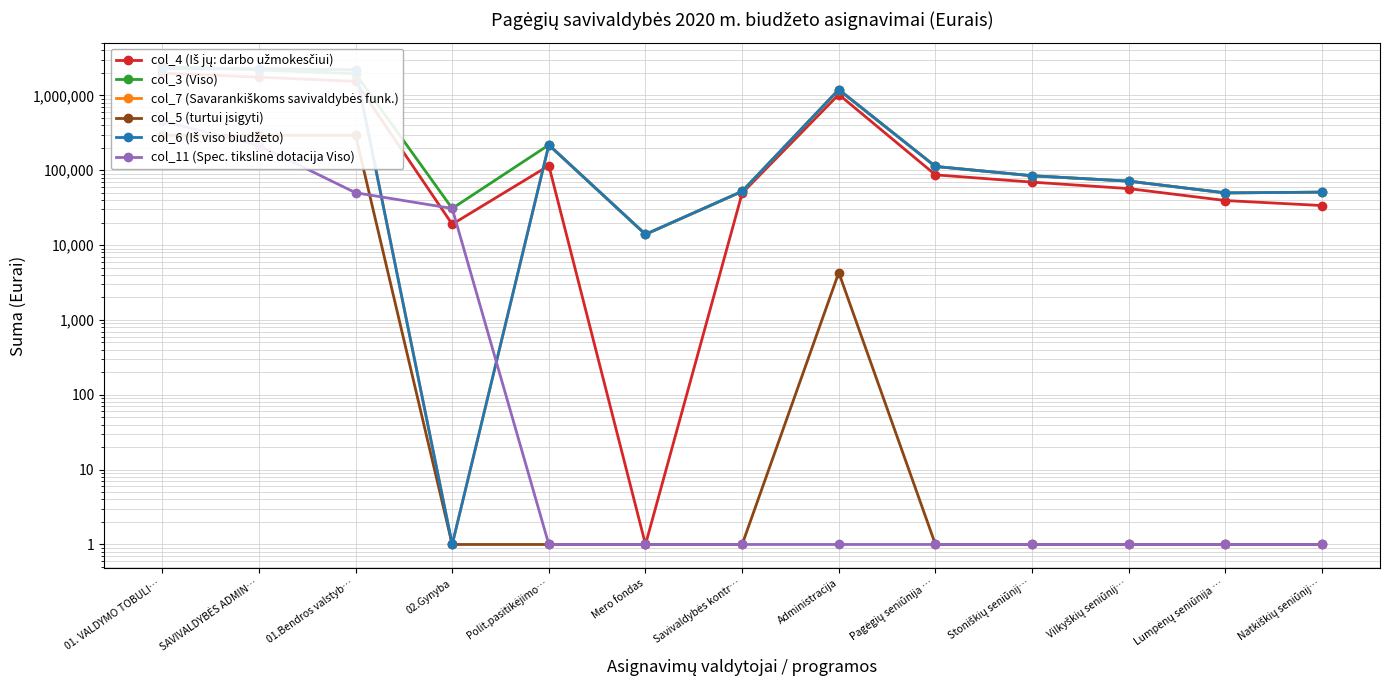

At how many categories does at least one series exceed 150187?

5